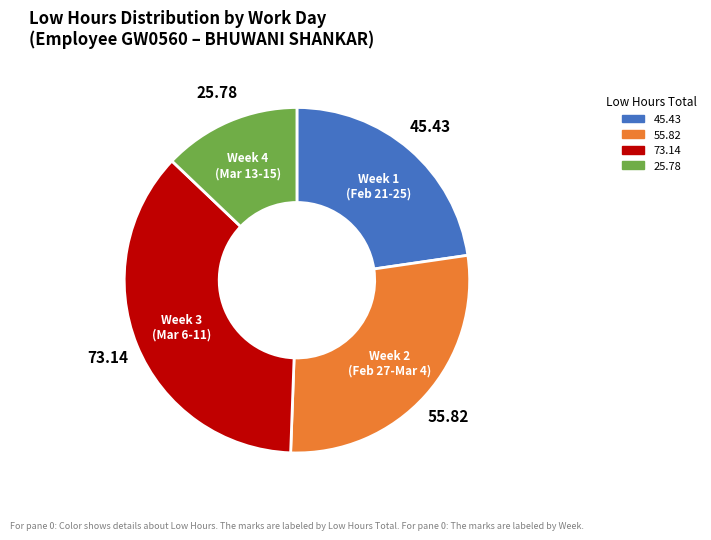

Is there any slice that represents more than half of the pie?

No